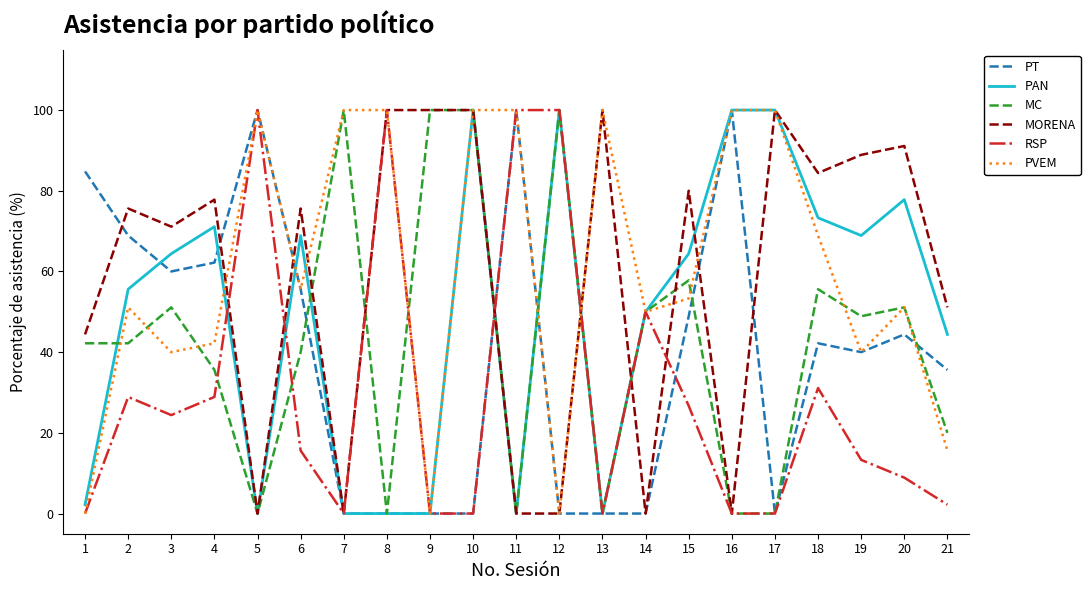

Which series has the largest total across all categories?

PVEM